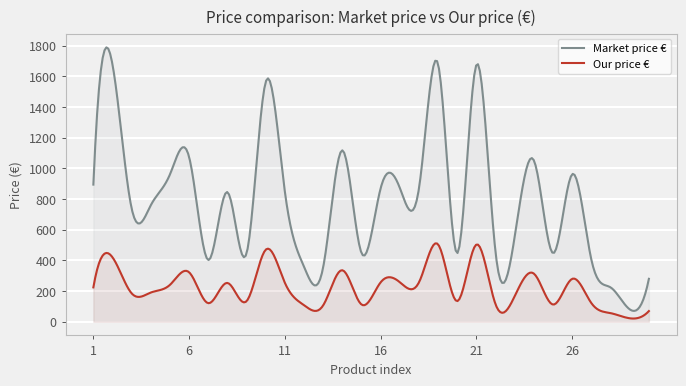

How many lines are shown in the chart?

2